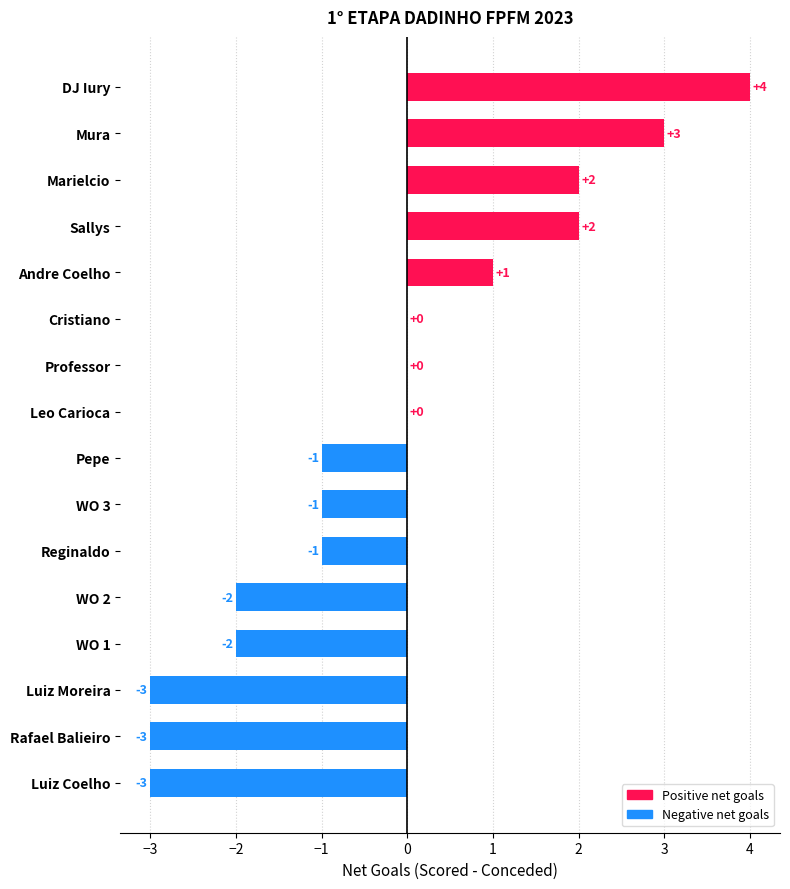

What is the greatest value displayed?

4